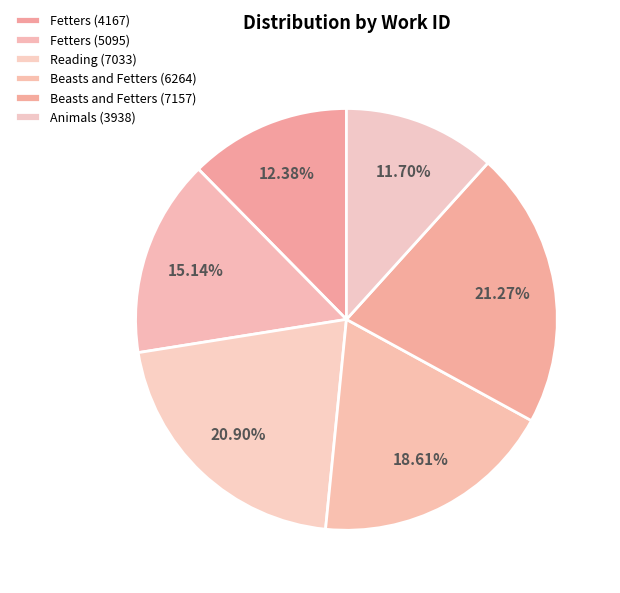

The Reading (7033) slice represents 10% of the pie. True or false?

False